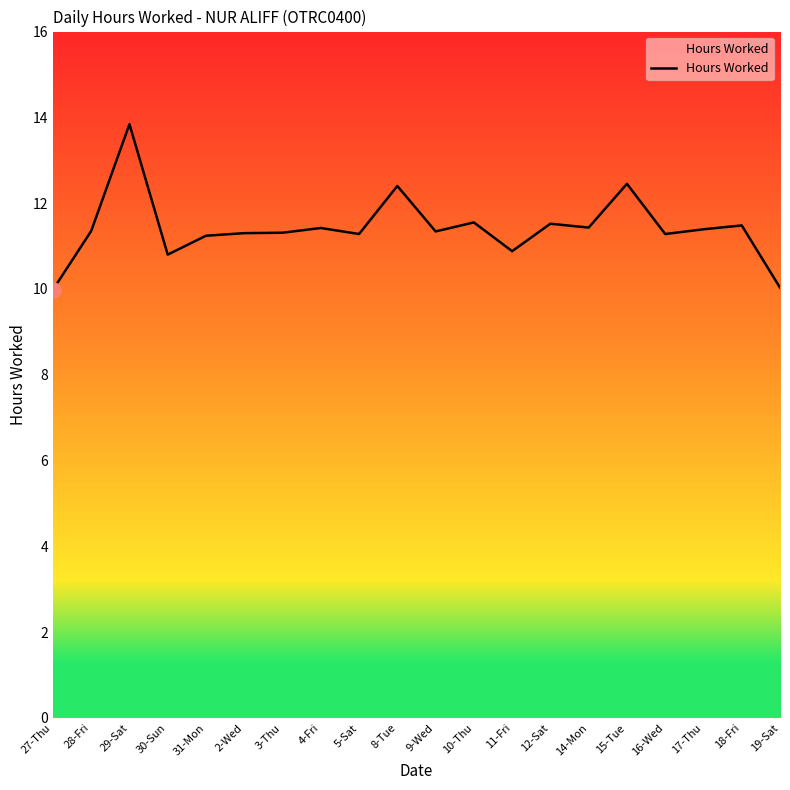

What is the ratio of the value at 15-Tue to the value at 9-Wed?

1.1